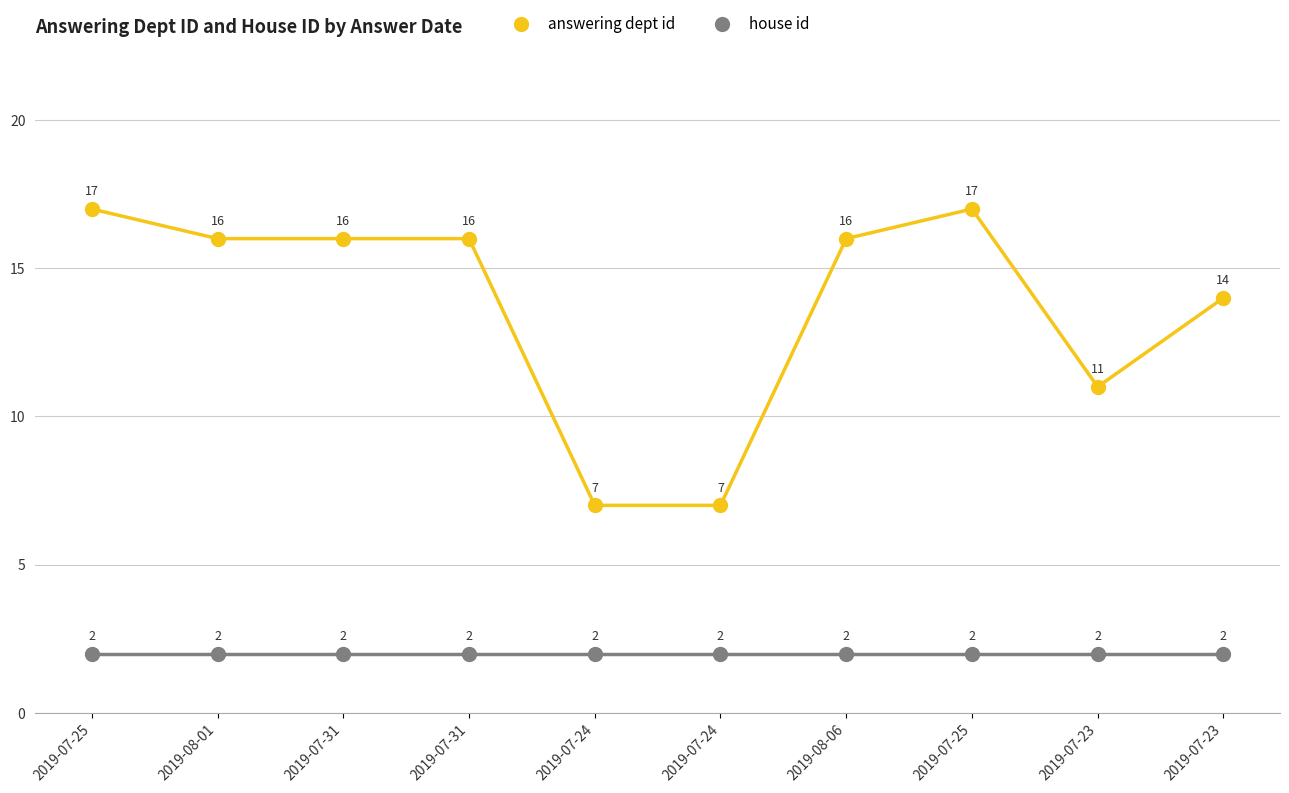

How many data points does each series have?

10